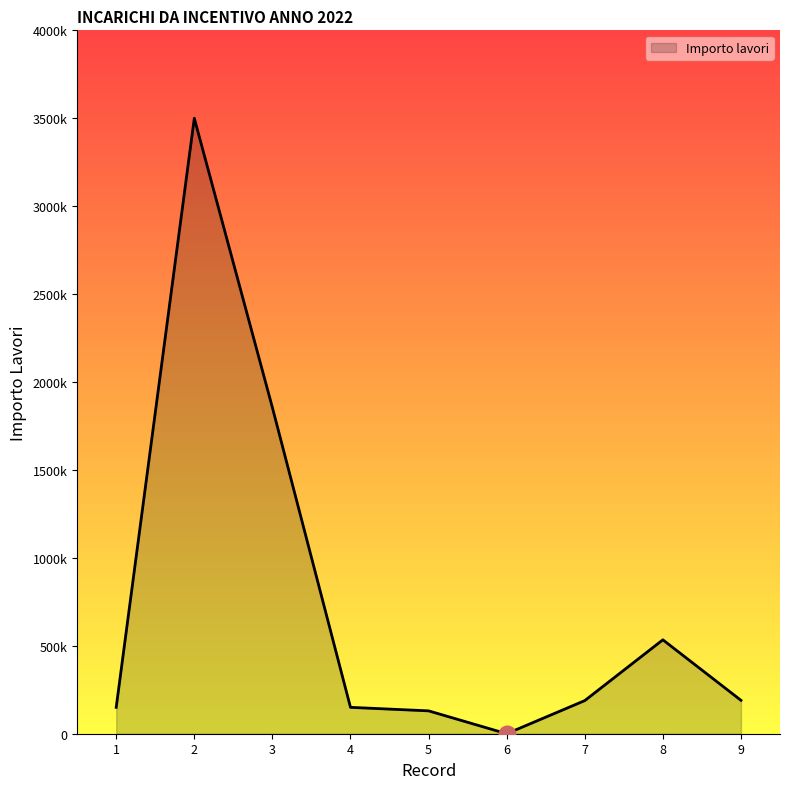

What is the greatest value displayed?

3500000.0